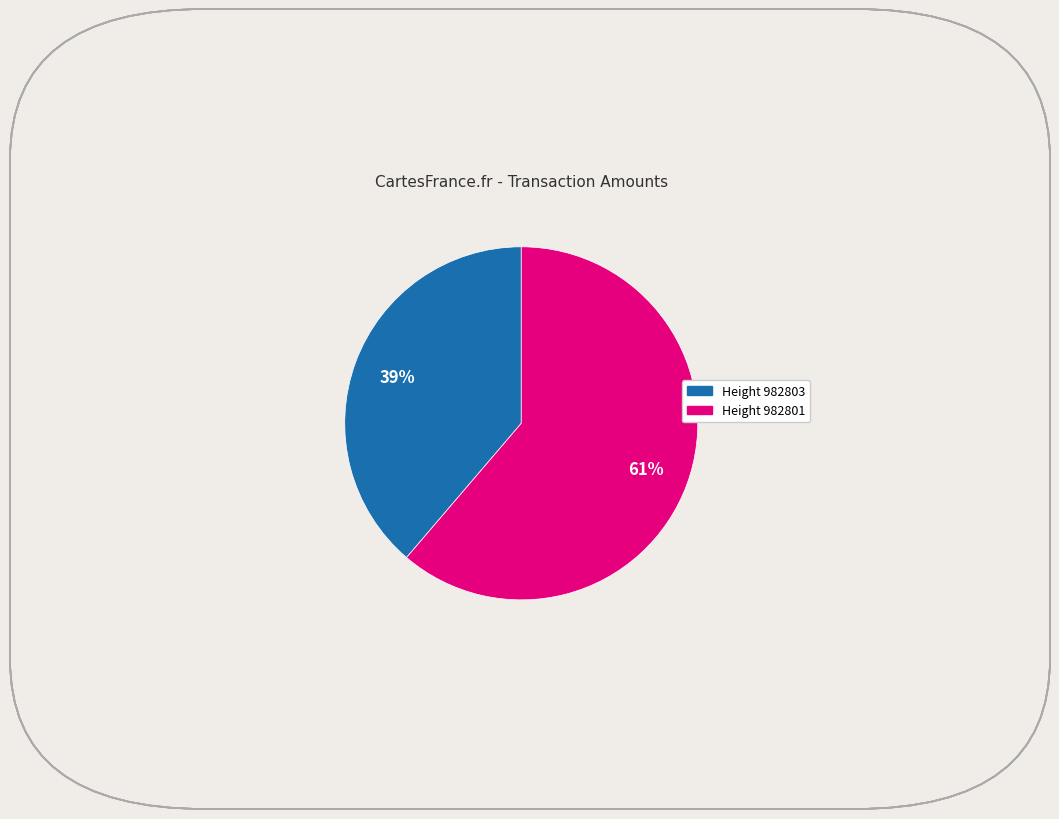

Is there any slice that represents more than half of the pie?

Yes